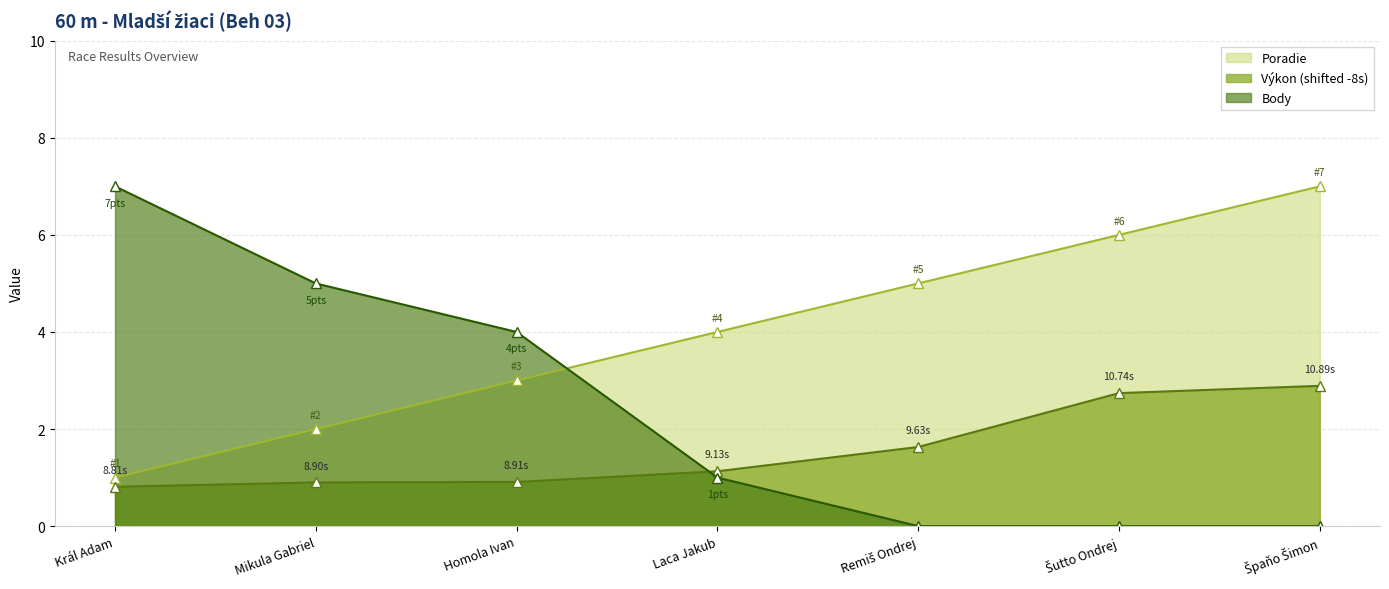

Count the number of categories in the chart.

7